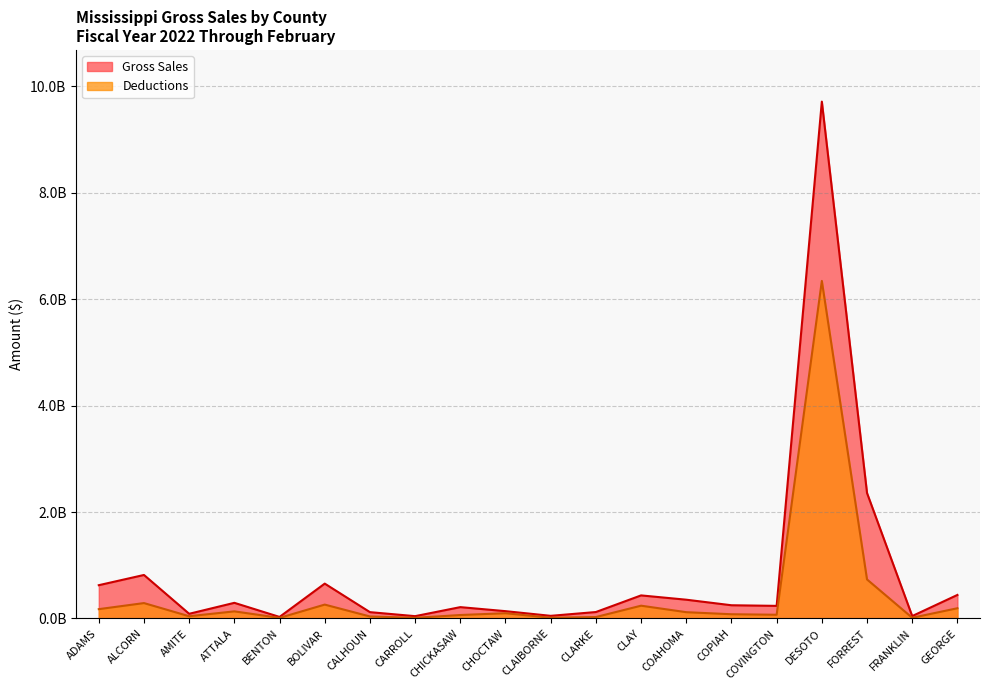

At which category does Deductions reach its first local peak?

ALCORN